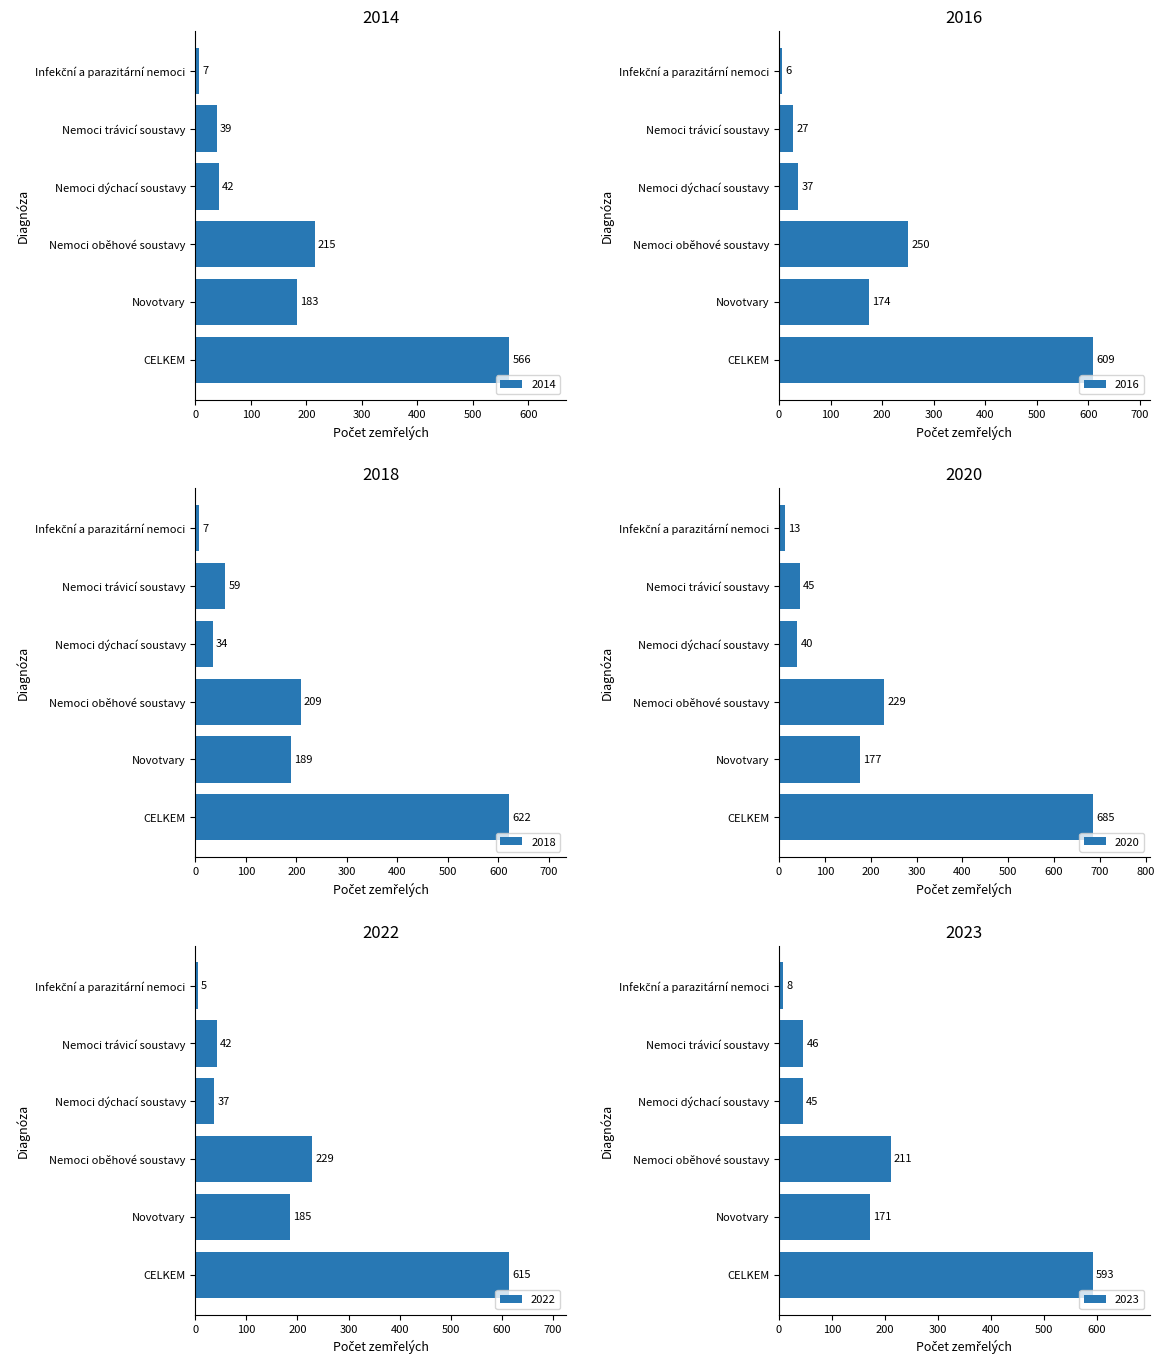

Is it true that 2016 equals 250 at Nemoci oběhové soustavy?

True